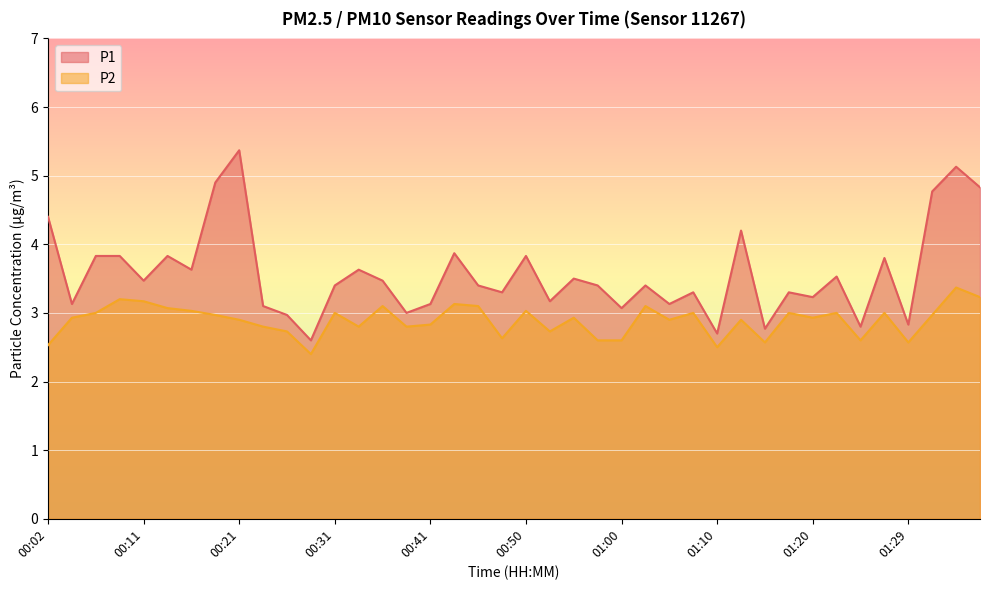

At 01:24, list the series in order from smallest to largest.

P2, P1